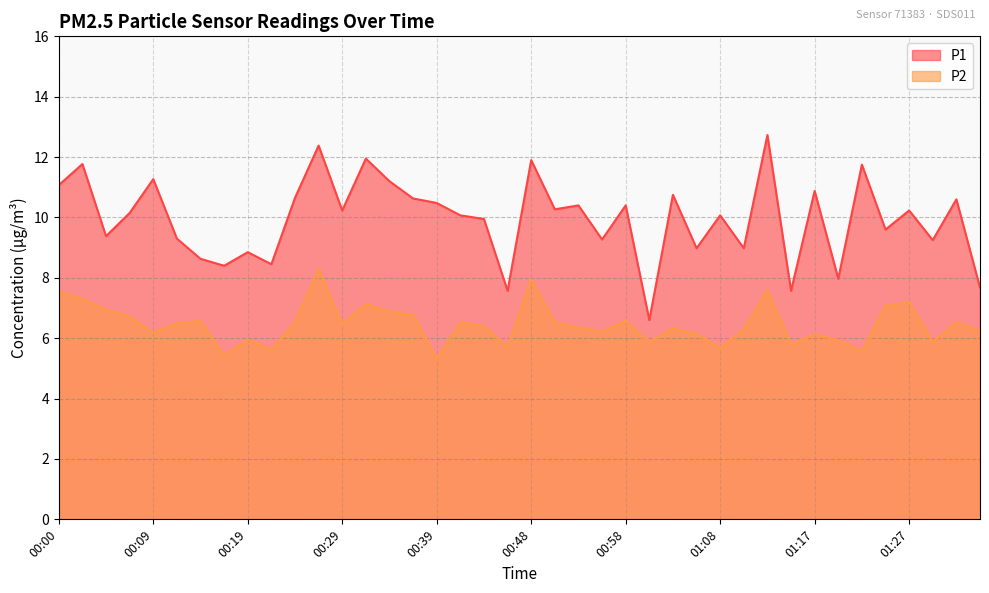

Rank the series at 00:00 from lowest to highest value.

P2, P1